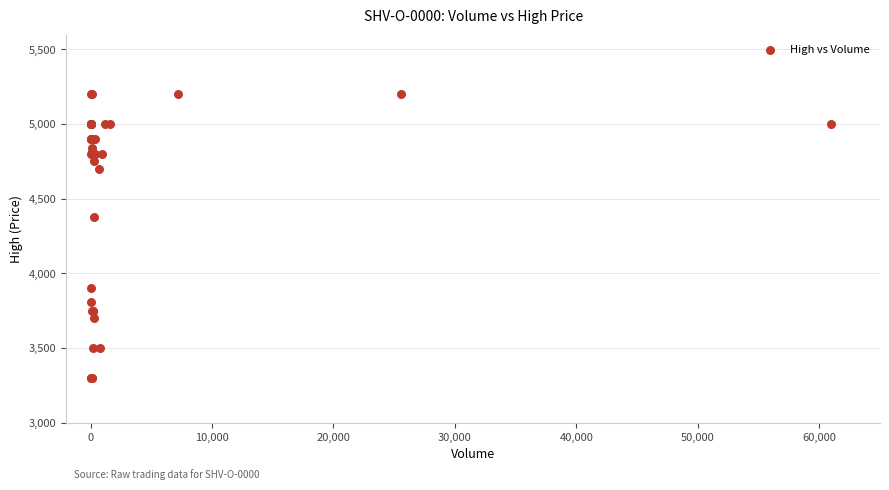

What Y value in the scatter plot is closest to 4250?

4380